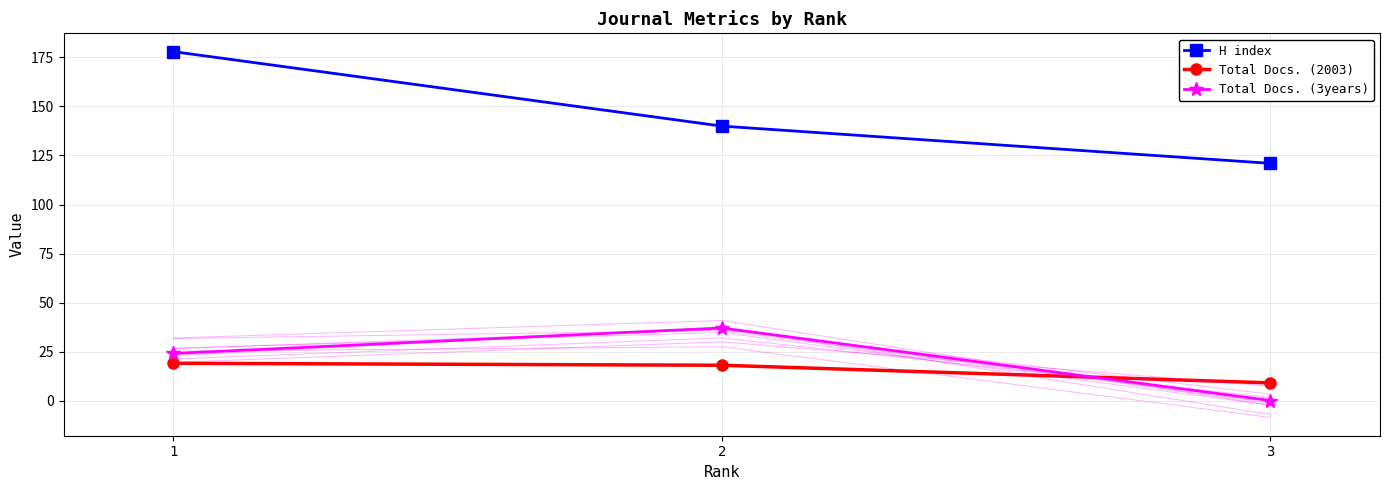

Is the value of Total Docs. (3years) at 3 greater than the value of H index at 3?

No